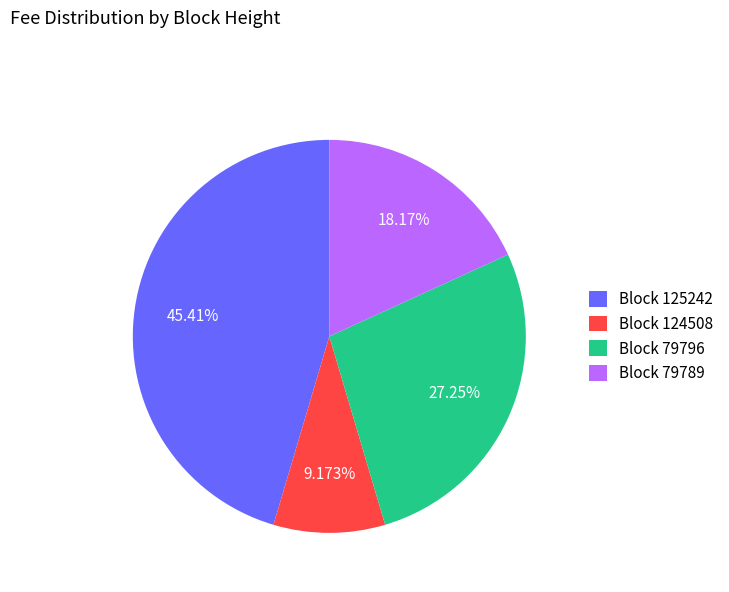

Is there any slice that represents more than half of the pie?

No